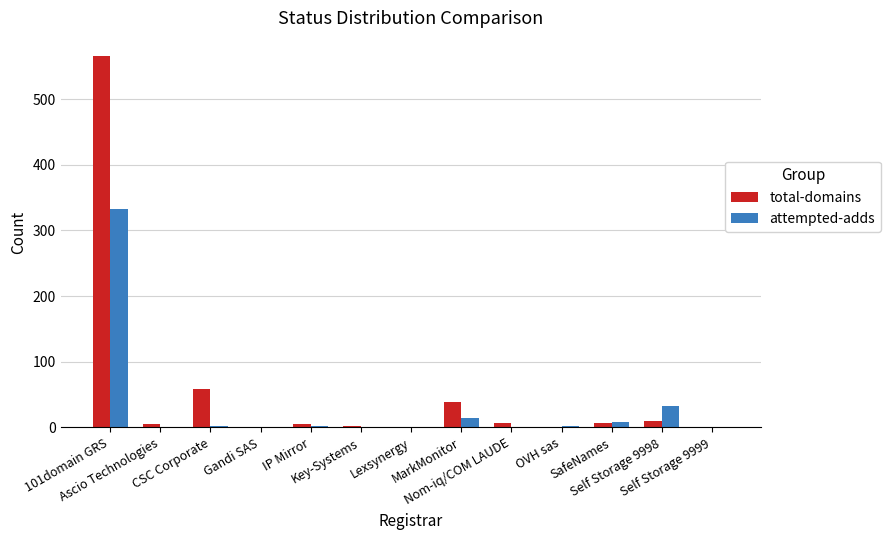

How many series are shown in this chart?

2